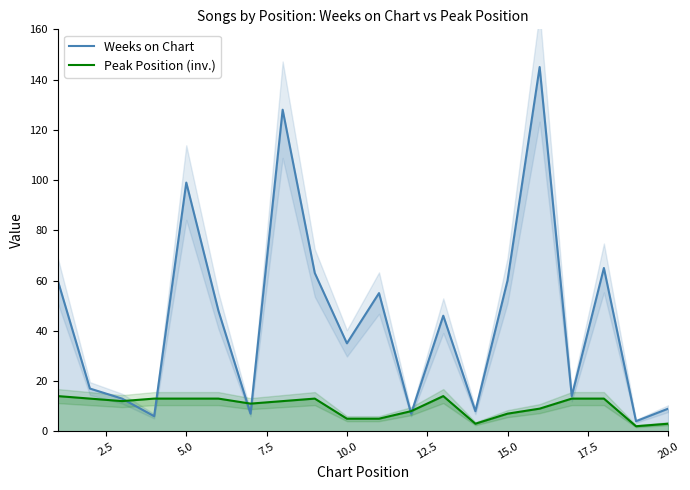

True or false: Weeks on Chart has a value of 151 at 5.0.

False